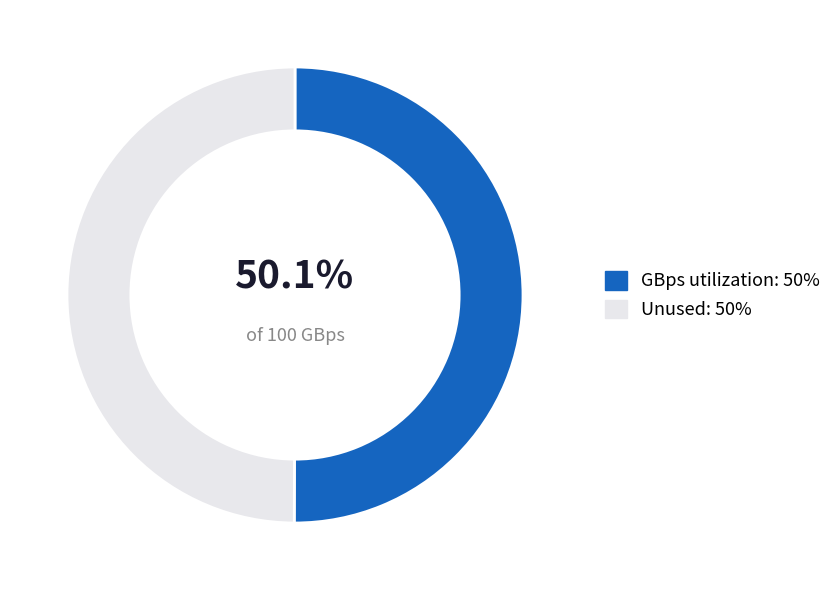

Is the sum of Unused: 50% and GBps utilization: 50% greater than half?

Yes